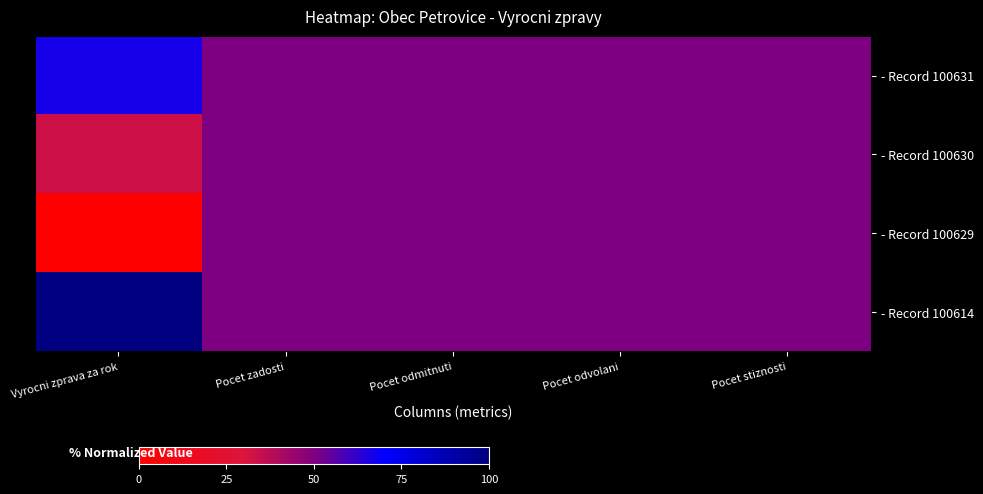

Reading left to right, extract all data points from this chart.

- Record 100631: Vyrocni zprava za rok=66.7	Pocet zadosti=50.0	Pocet odmitnuti=50.0	Pocet odvolani=50.0	Pocet stiznosti=50.0
- Record 100630: Vyrocni zprava za rok=33.3	Pocet zadosti=50.0	Pocet odmitnuti=50.0	Pocet odvolani=50.0	Pocet stiznosti=50.0
- Record 100629: Vyrocni zprava za rok=0.0	Pocet zadosti=50.0	Pocet odmitnuti=50.0	Pocet odvolani=50.0	Pocet stiznosti=50.0
- Record 100614: Vyrocni zprava za rok=100.0	Pocet zadosti=50.0	Pocet odmitnuti=50.0	Pocet odvolani=50.0	Pocet stiznosti=50.0